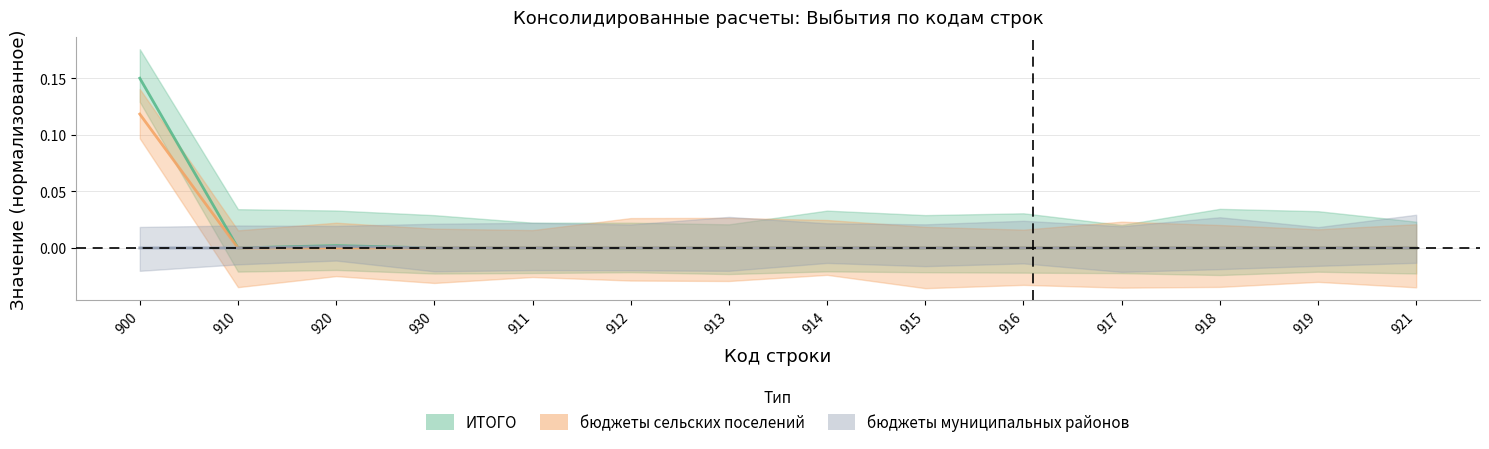

Which series has the widest spread of values?

ИТОГО